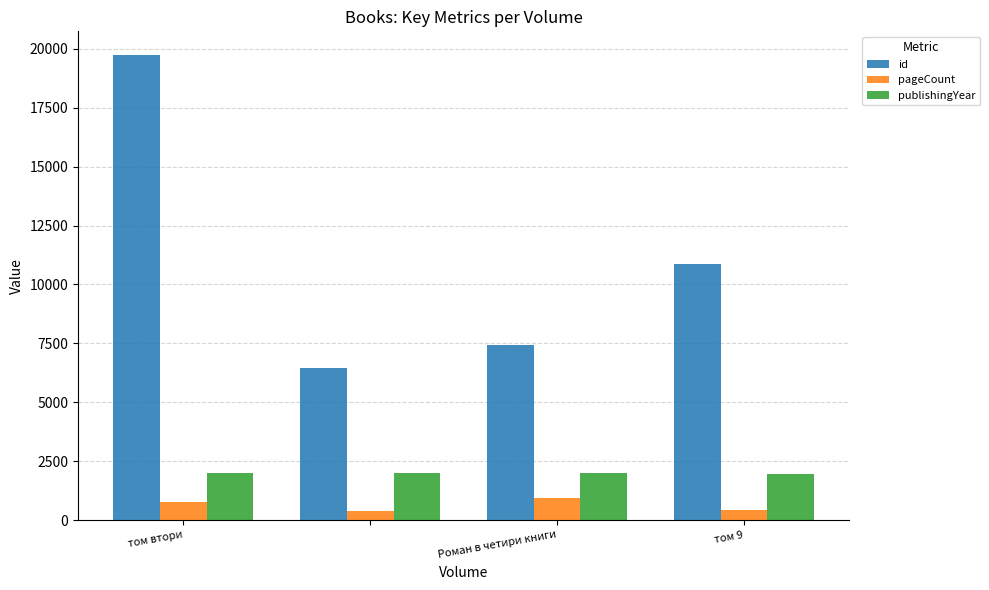

Does the chart contain stacked bars?

No